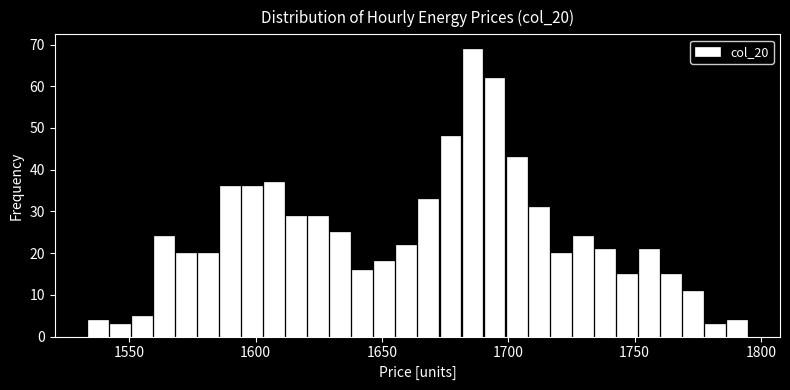

Read against the x-axis, roughly where is the centre of the tallest bar?

1685